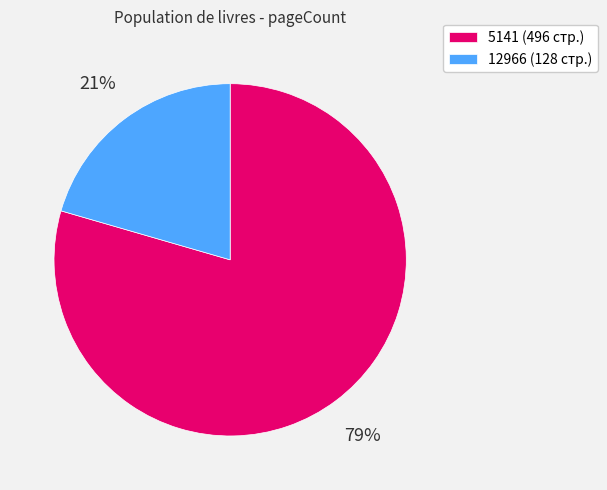

To the nearest percent, what is the combined percentage of 12966 (128 стр.) and 5141 (496 стр.)?

100%